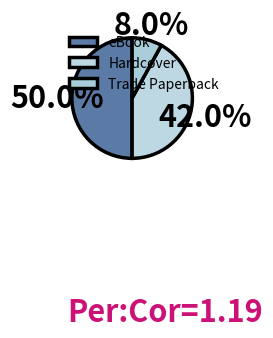

To the nearest percent, what is the difference between the largest and smallest slice percentages?

42%